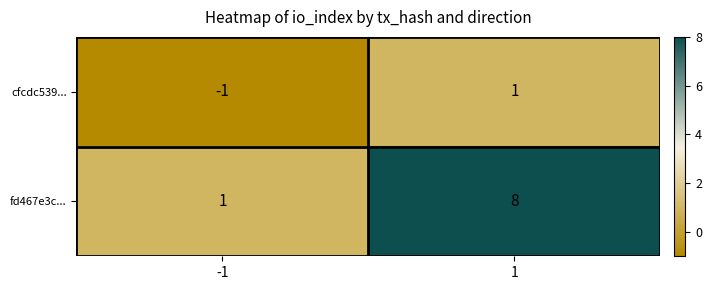

Which series has the largest range (max minus min)?

fd467e3c...